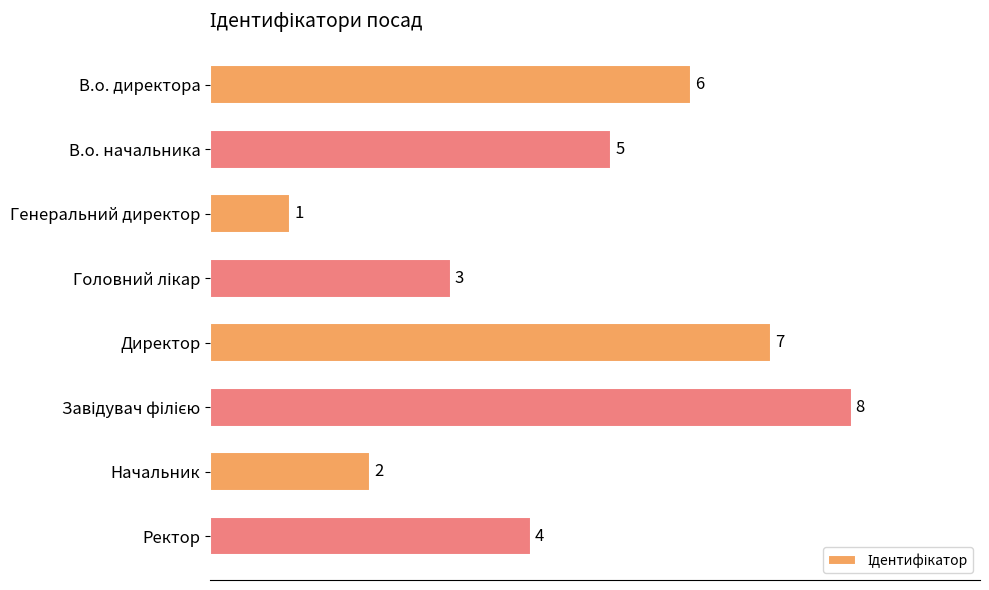

Which has a higher value, Начальник or В.о. директора?

В.о. директора